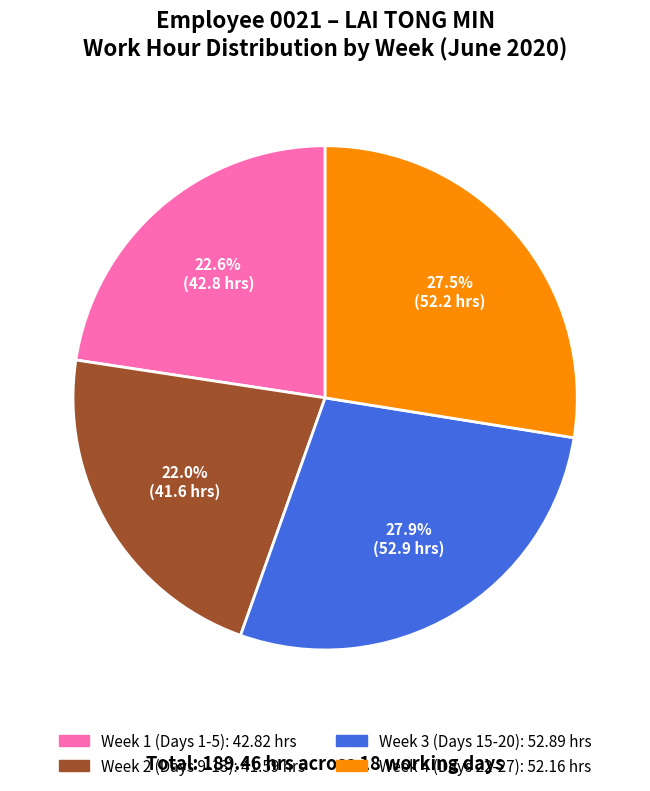

Count the number of slices in the pie.

4